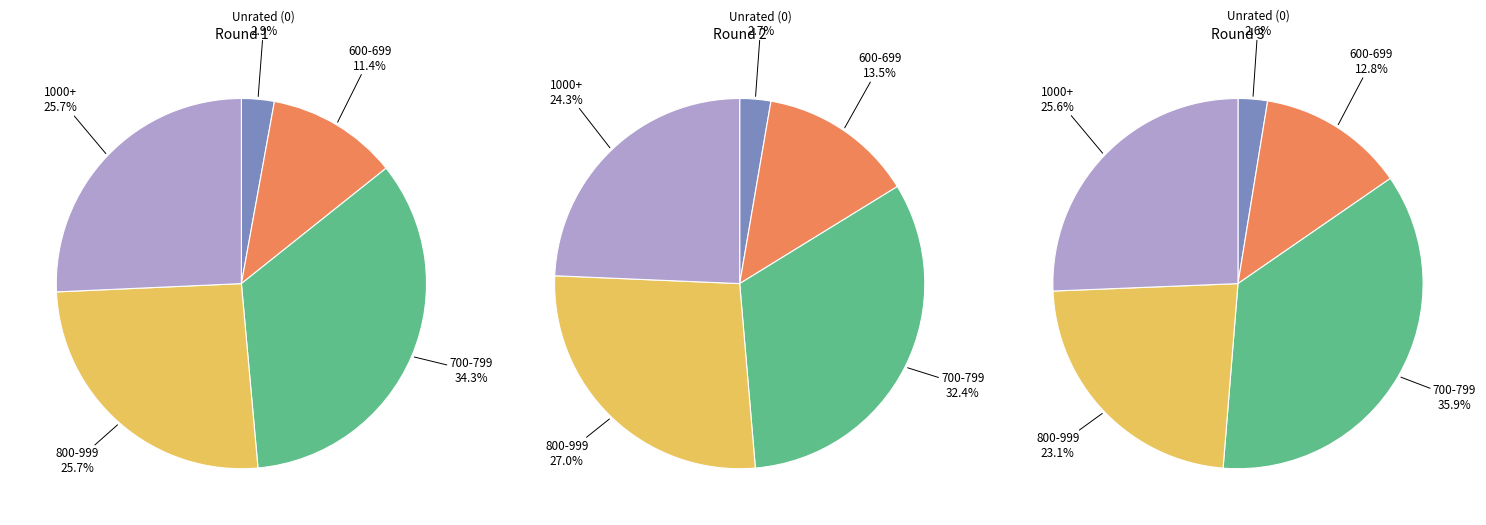

To the nearest percent, what is the difference between the 4 and 1 slice percentages?

3%